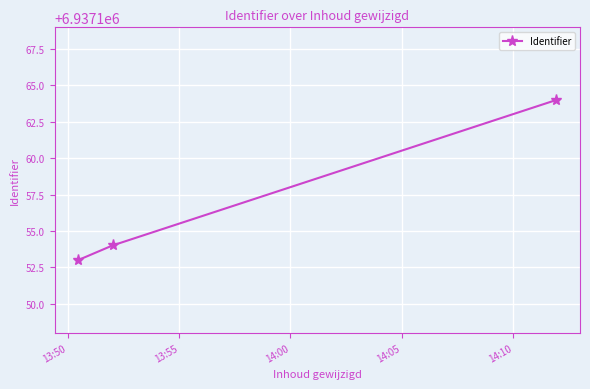

What is the difference between the maximum and minimum values?

11